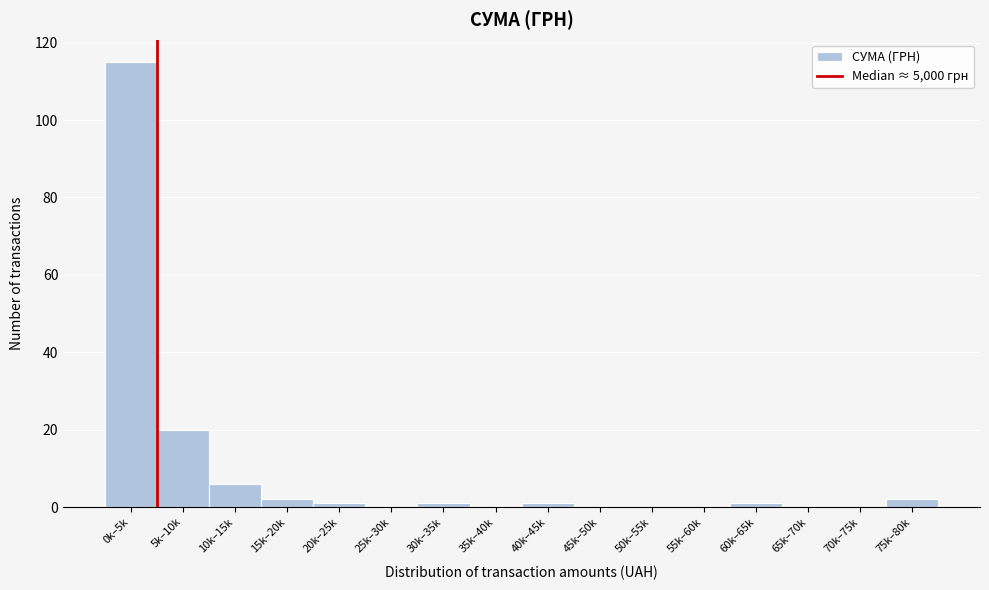

Reading right to left, transcribe all the data shown in this chart.

75k–80k=2	70k–75k=0	65k–70k=0	60k–65k=1	55k–60k=0	50k–55k=0	45k–50k=0	40k–45k=1	35k–40k=0	30k–35k=1	25k–30k=0	20k–25k=1	15k–20k=2	10k–15k=6	5k–10k=20	0k–5k=115